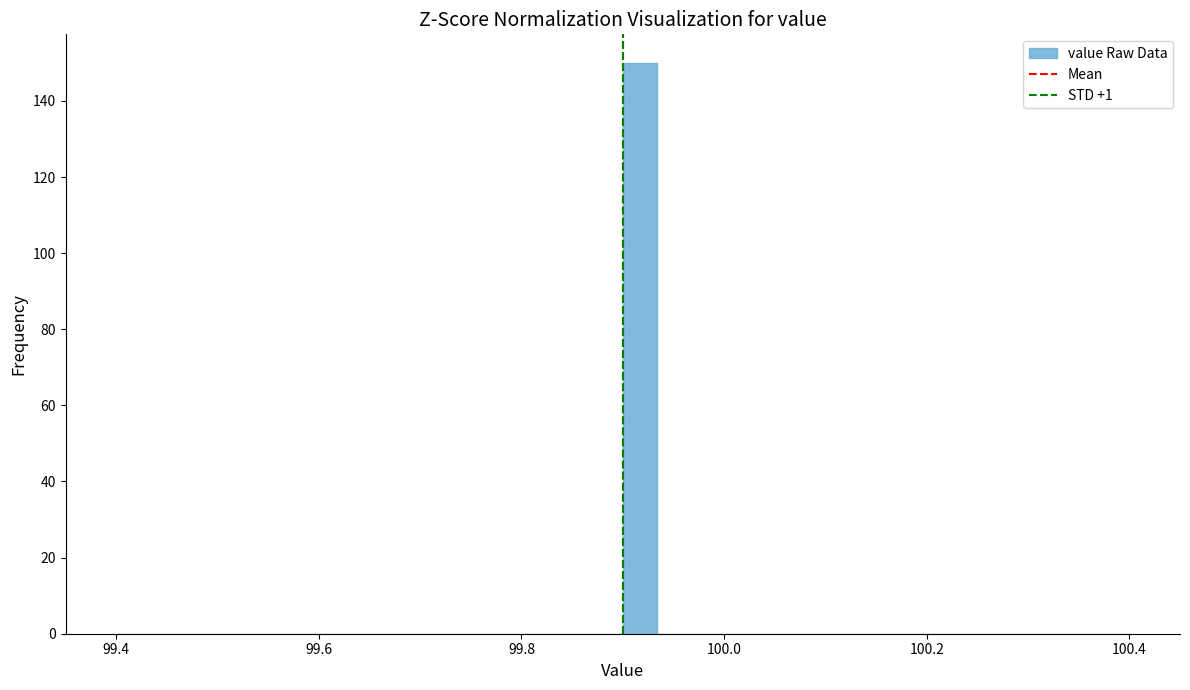

Read against the x-axis, roughly where is the centre of the tallest bar?

99.92